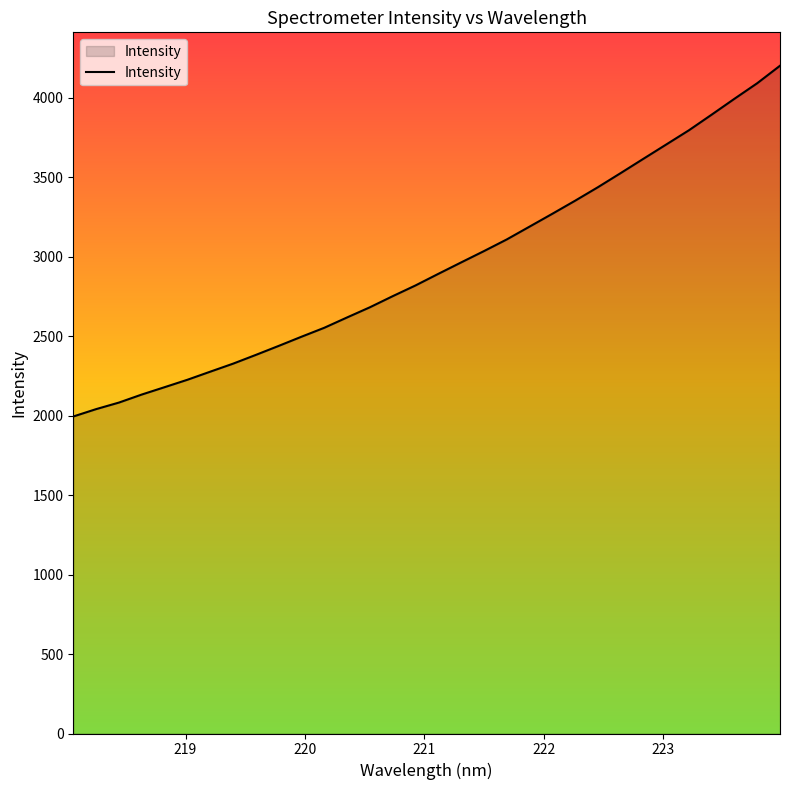

How many values exceed 2892?

16